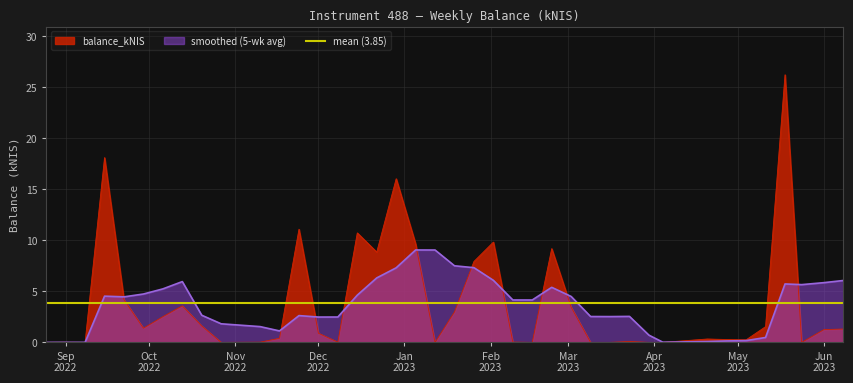

How many lines are shown in the chart?

1